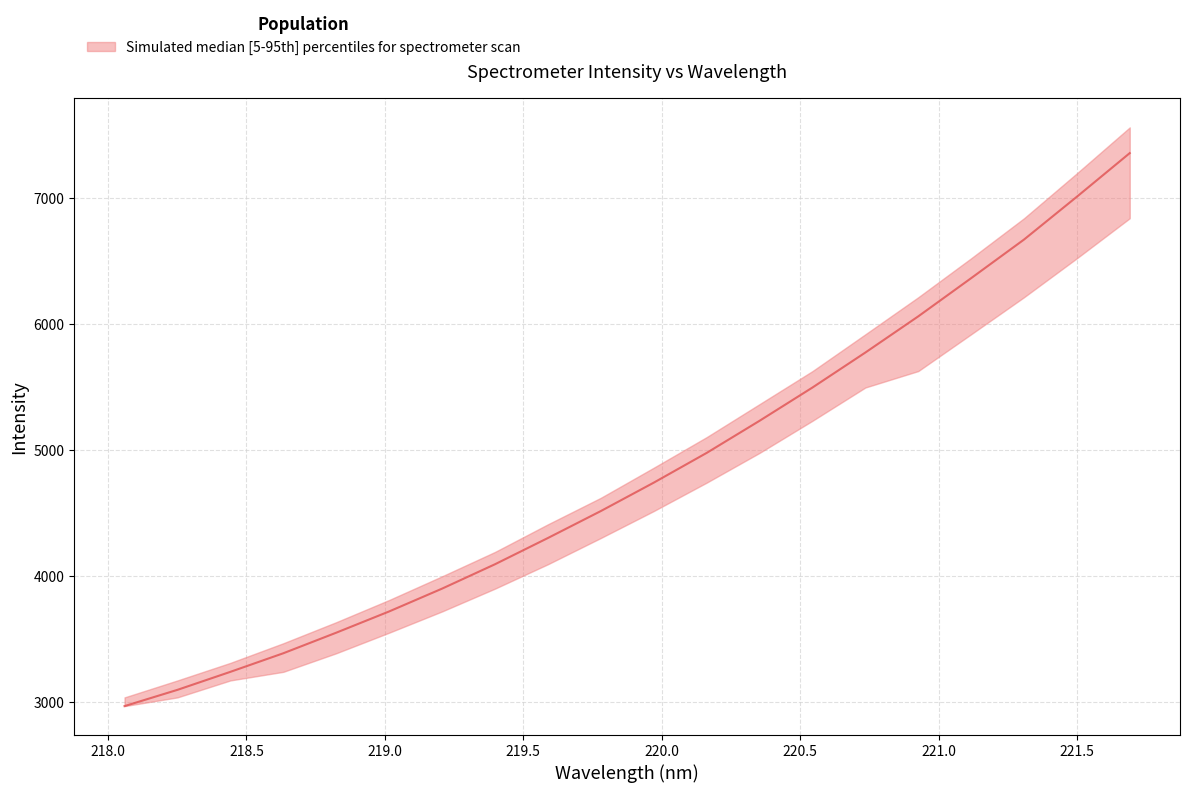

True or false: upper and lower cross at least once.

False